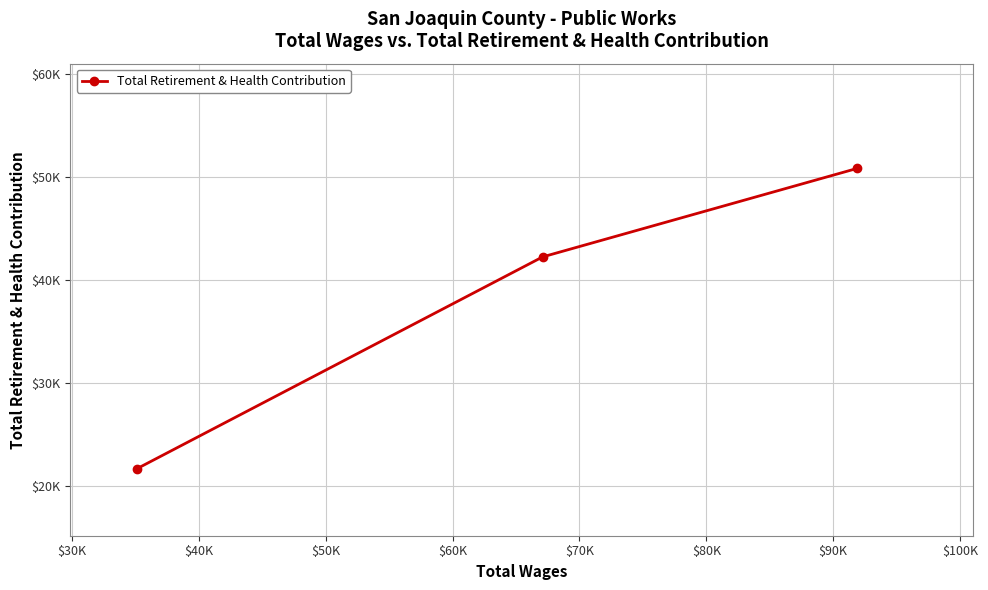

What is the minimum value shown in the chart?

21741